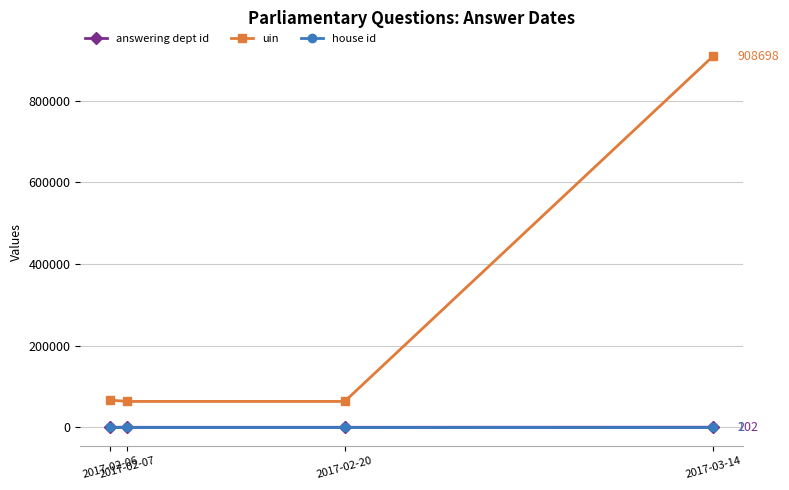

What is the greatest value displayed?

908698